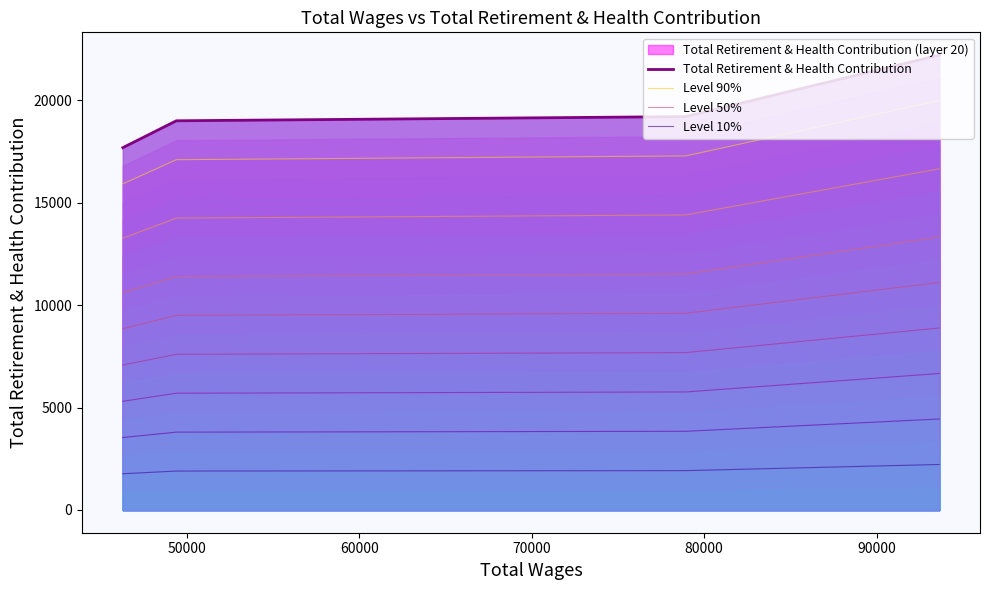

Which series has the largest total across all categories?

Total Retirement & Health Contribution